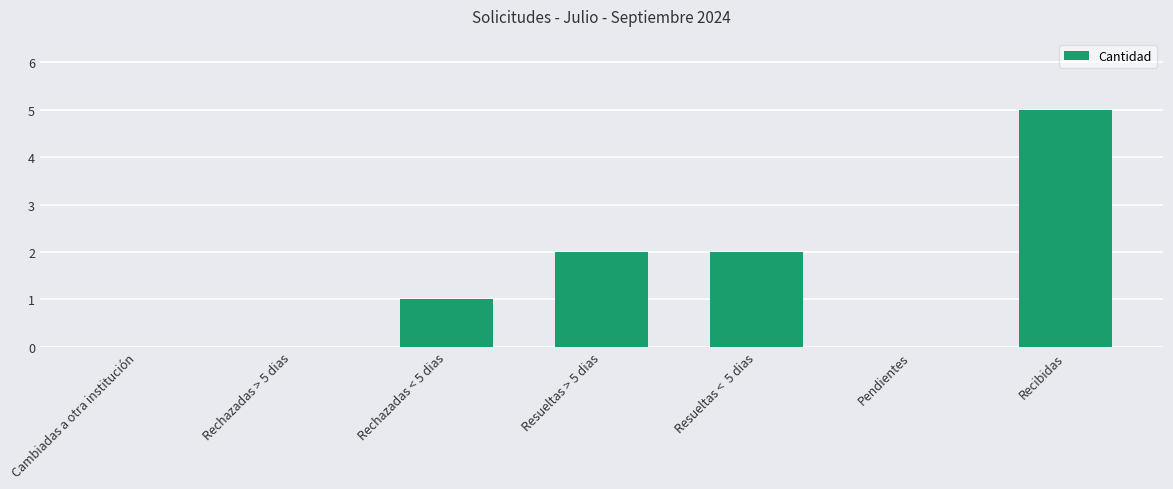

True or false: the data shows 1 at Rechazadas < 5 dias.

True